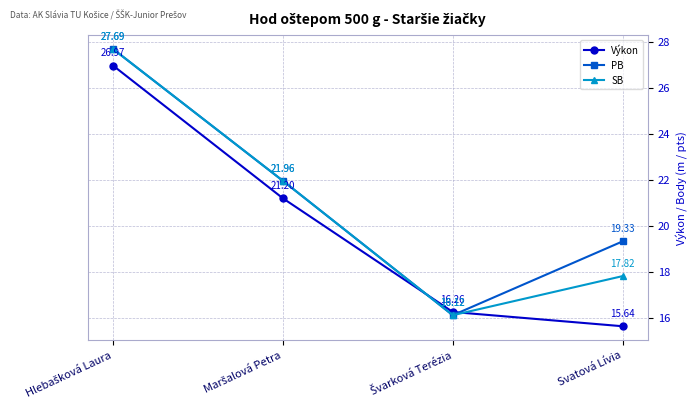

How many interior local valleys does the SB series have?

1